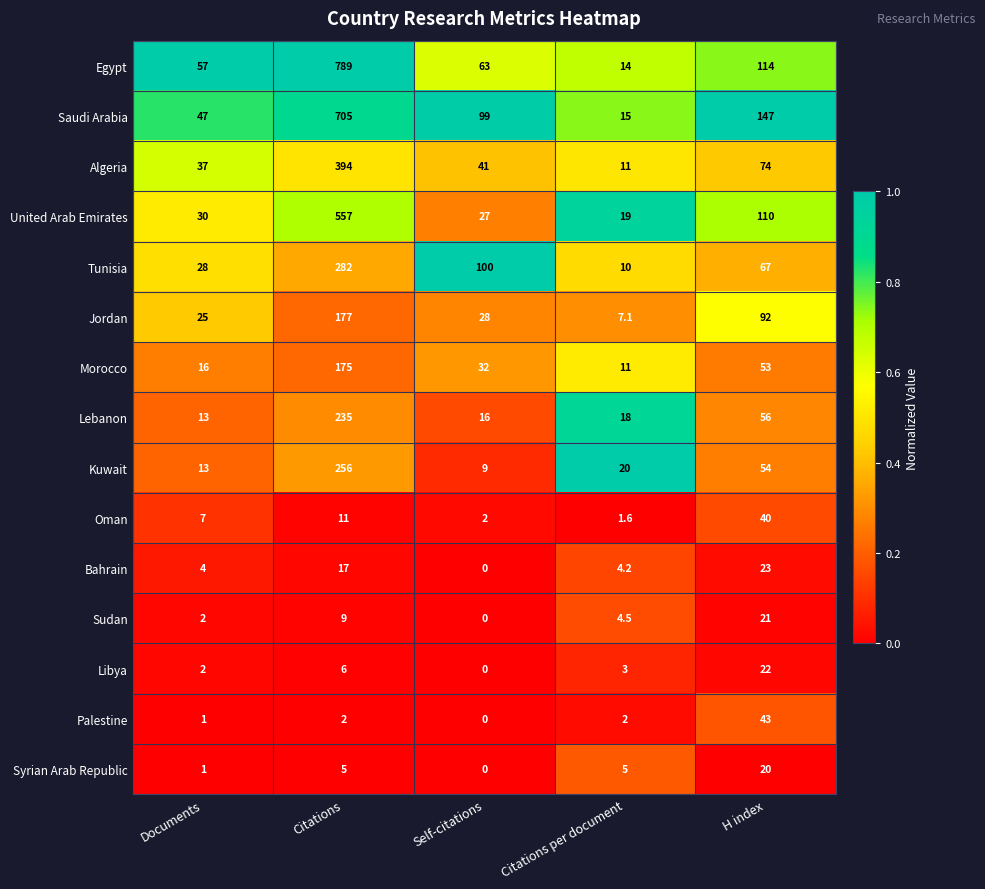

What is the difference between the second highest and minimum values in the Lebanon series?

43.0